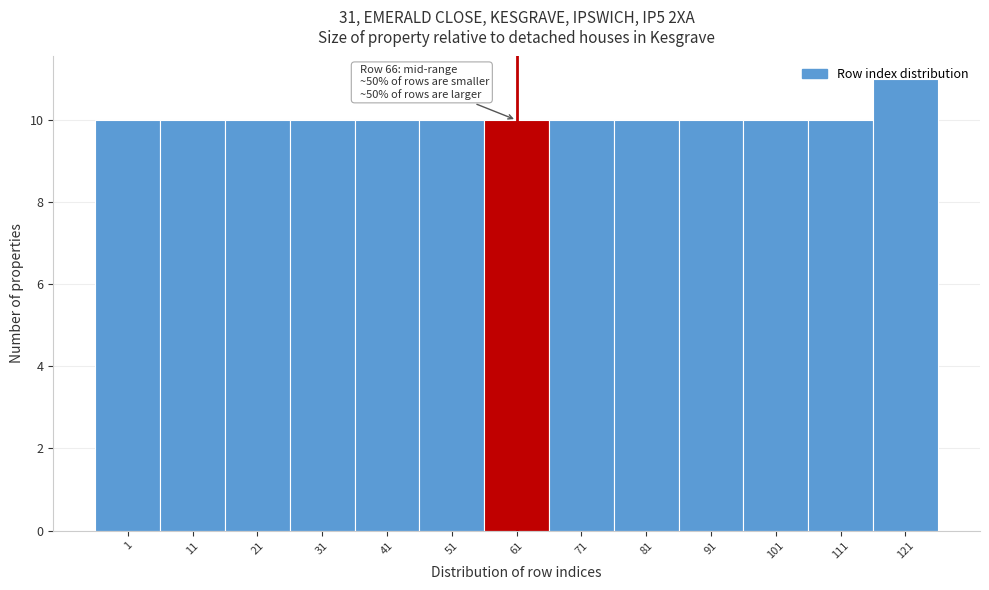

What is the minimum value shown in the chart?

10